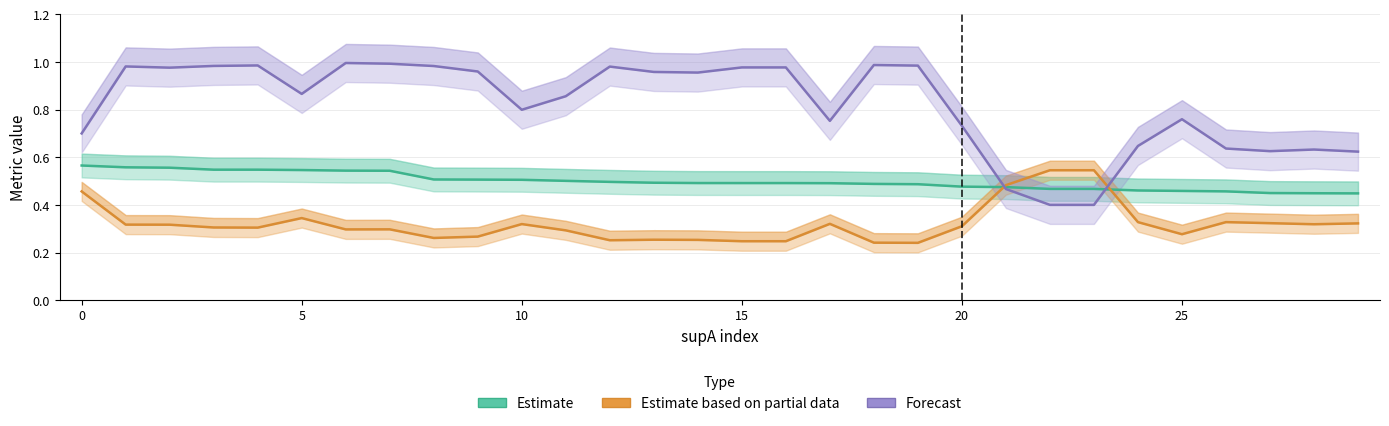

What is the minimum value for Estimate based on partial data?

0.2